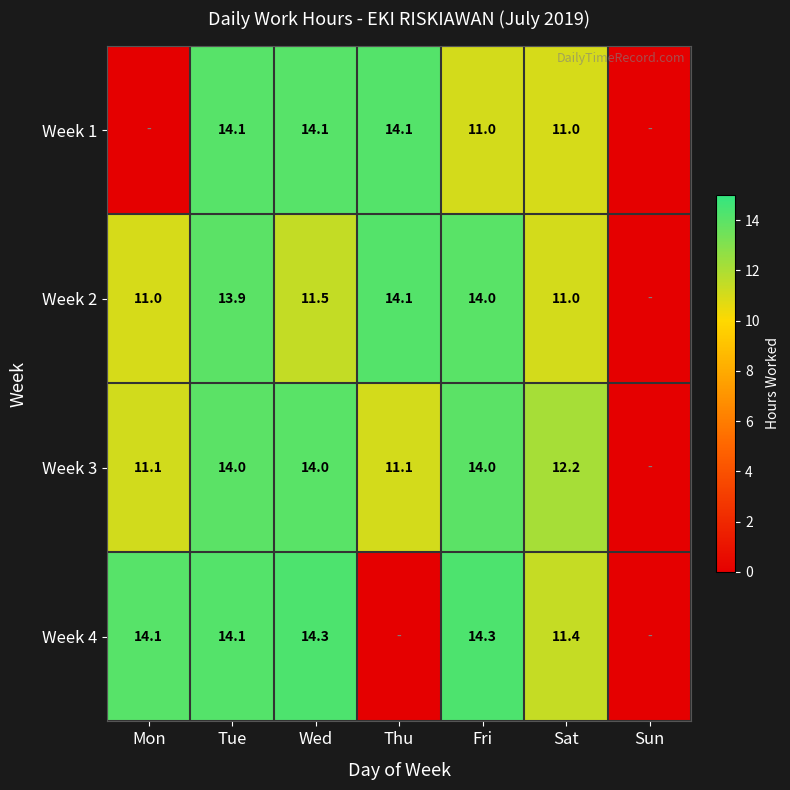

What is the sum of the Week 4 values at Fri and Mon?

28.4